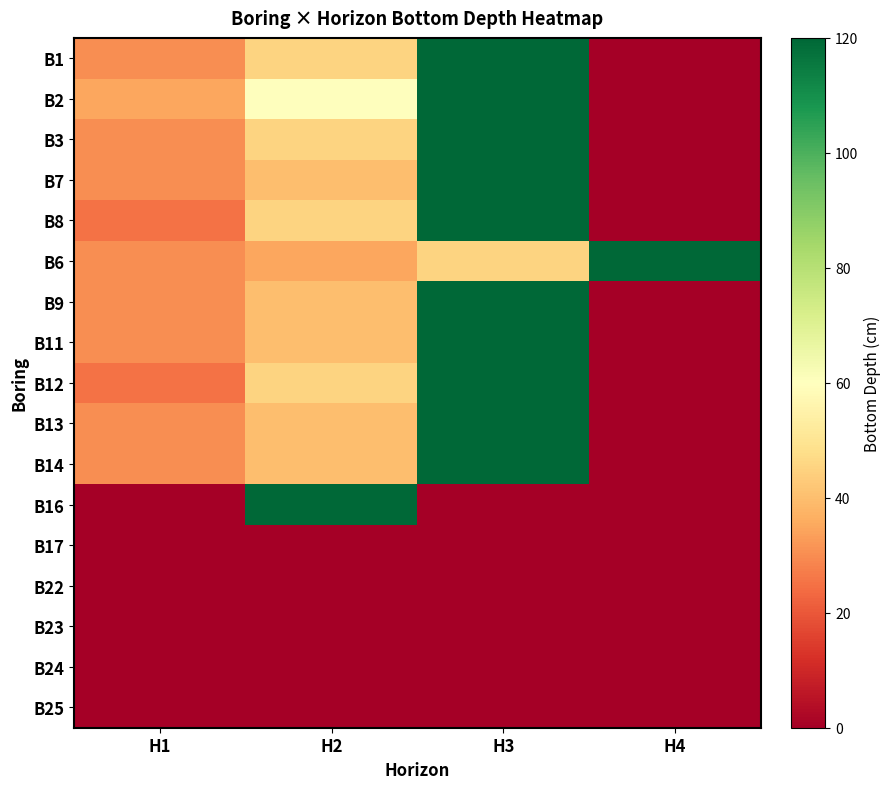

Reading left to right, extract all data points from this chart.

B1: H1=30	H2=45	H3=120	H4=0
B2: H1=35	H2=60	H3=120	H4=0
B3: H1=30	H2=45	H3=120	H4=0
B7: H1=30	H2=40	H3=120	H4=0
B8: H1=25	H2=45	H3=120	H4=0
B6: H1=30	H2=35	H3=45	H4=120
B9: H1=30	H2=40	H3=120	H4=0
B11: H1=30	H2=40	H3=120	H4=0
B12: H1=25	H2=45	H3=120	H4=0
B13: H1=30	H2=40	H3=120	H4=0
B14: H1=30	H2=40	H3=120	H4=0
B16: H1=0	H2=120	H3=0	H4=0
B17: H1=0	H2=0	H3=0	H4=0
B22: H1=0	H2=0	H3=0	H4=0
B23: H1=0	H2=0	H3=0	H4=0
B24: H1=0	H2=0	H3=0	H4=0
B25: H1=0	H2=0	H3=0	H4=0